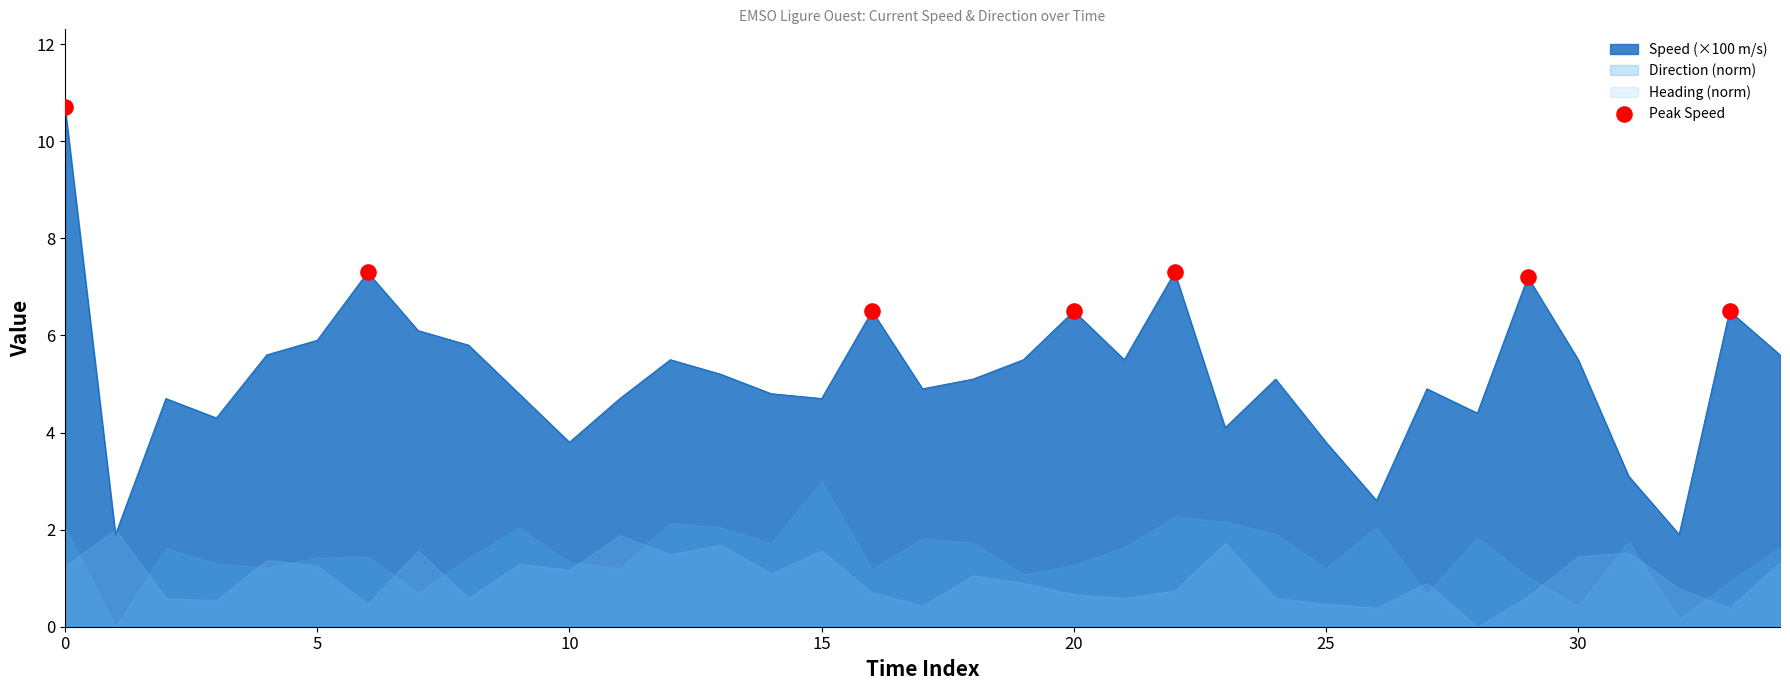

What is the maximum value for Speed (×100 m/s)?

10.7